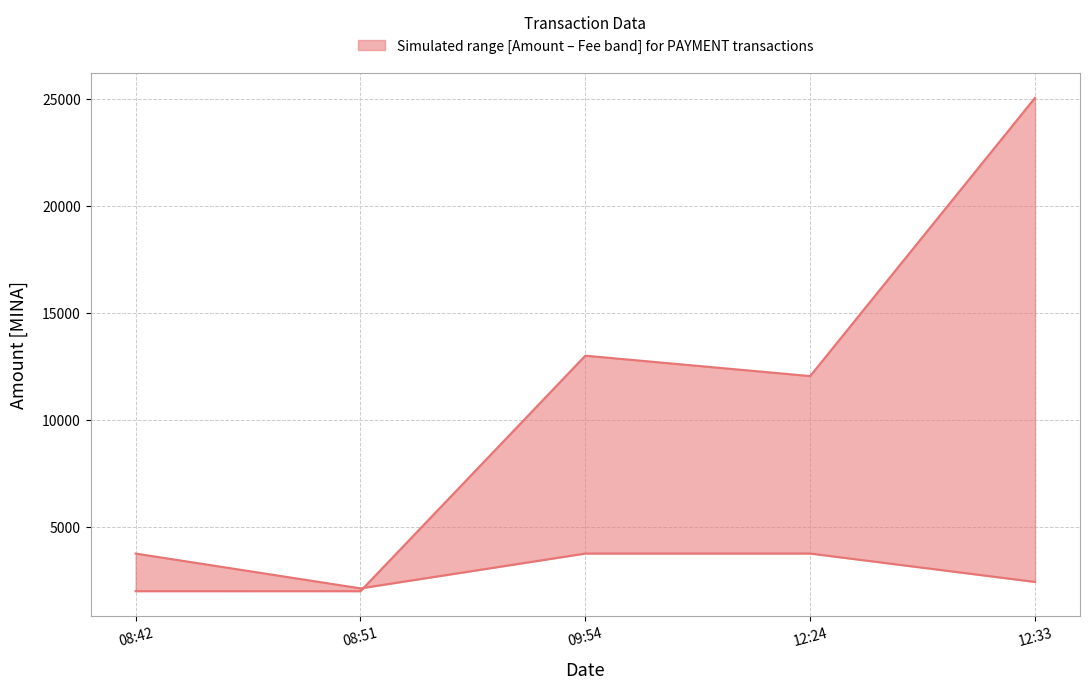

Rank the categories by Amount value from highest to lowest.

12:33, 09:54, 12:24, 08:42, 08:51